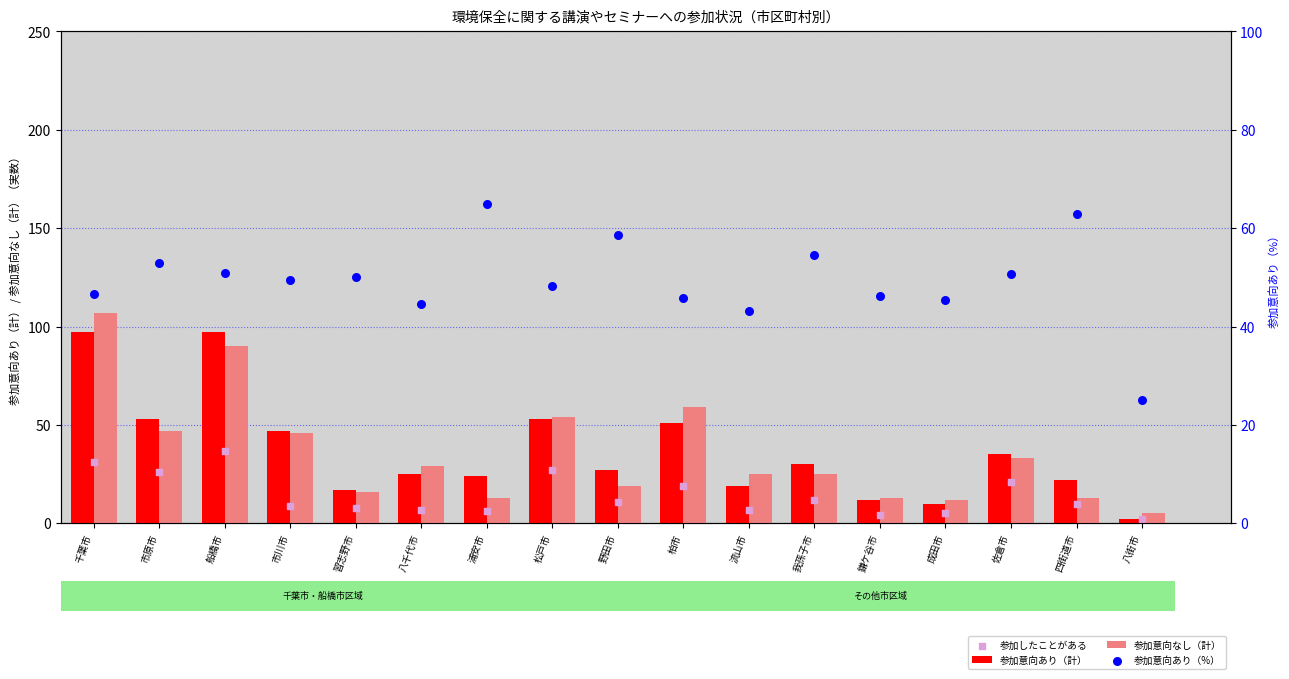

Which series reaches the minimum Y coordinate?

参加意向あり（計）